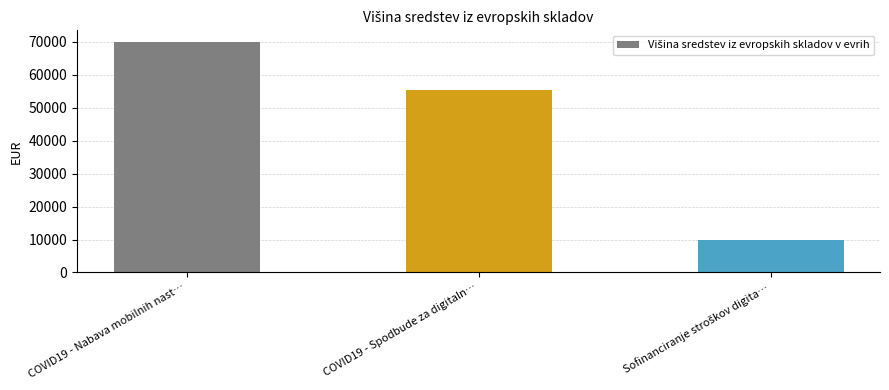

Are the bars horizontal?

No